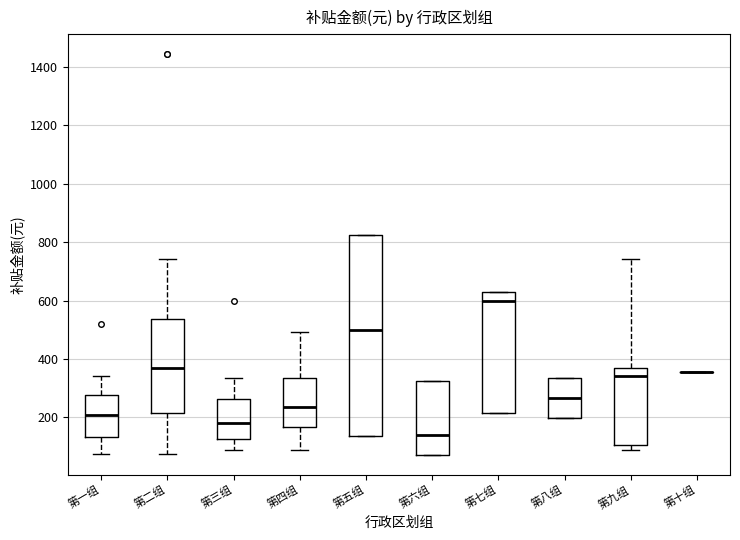

Reading left to right, transcribe this box plot: for each box, give where its median line is, the range the box spans, and where its two whiskers end, as read against the y-axis. The values are not printed on the chart, so give them approximately, as read against the axis.

第一组: median 200, box 140 to 280, whiskers 80 to 340
第二组: median 380, box 220 to 540, whiskers 80 to 740
第三组: median 180, box 120 to 260, whiskers 80 to 340
第四组: median 240, box 160 to 340, whiskers 80 to 500
第五组: median 500, box 140 to 820, whiskers 140 to 820
第六组: median 140, box 80 to 320, whiskers 80 to 320
第七组: median 600, box 220 to 620, whiskers 220 to 620
第八组: median 260, box 200 to 340, whiskers 200 to 340
第九组: median 340, box 100 to 380, whiskers 80 to 740
第十组: box collapsed to a line at 360, whiskers 360 to 360